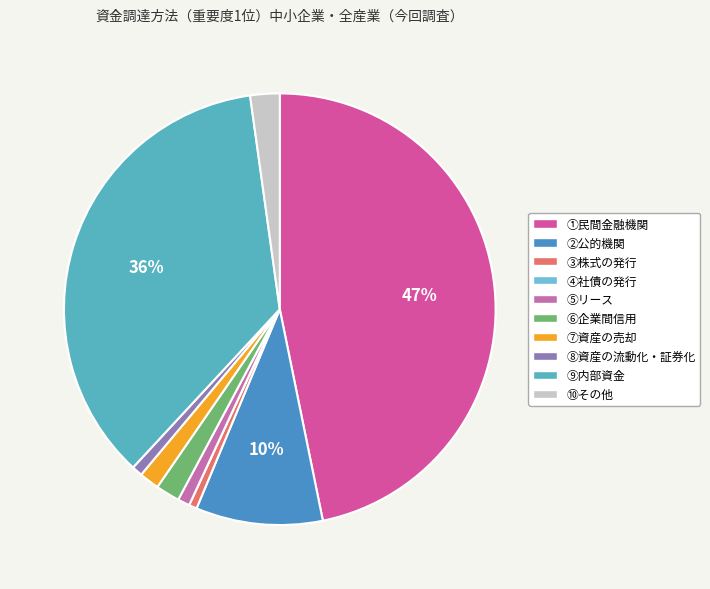

To the nearest percent, what is the difference between the ③株式の発行 and ⑦資産の売却 slice percentages?

1%